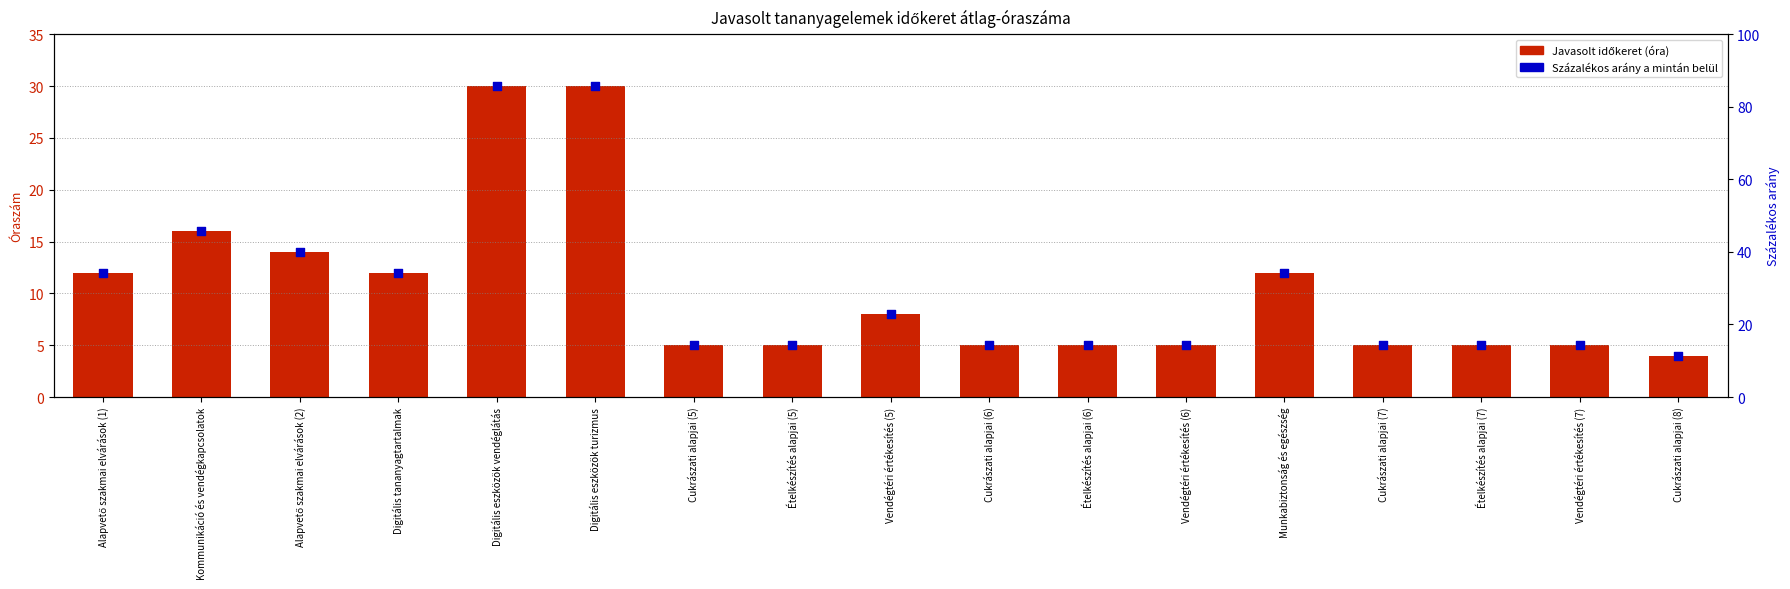

Which series has the widest spread of Y values?

Százalékos arány (%)